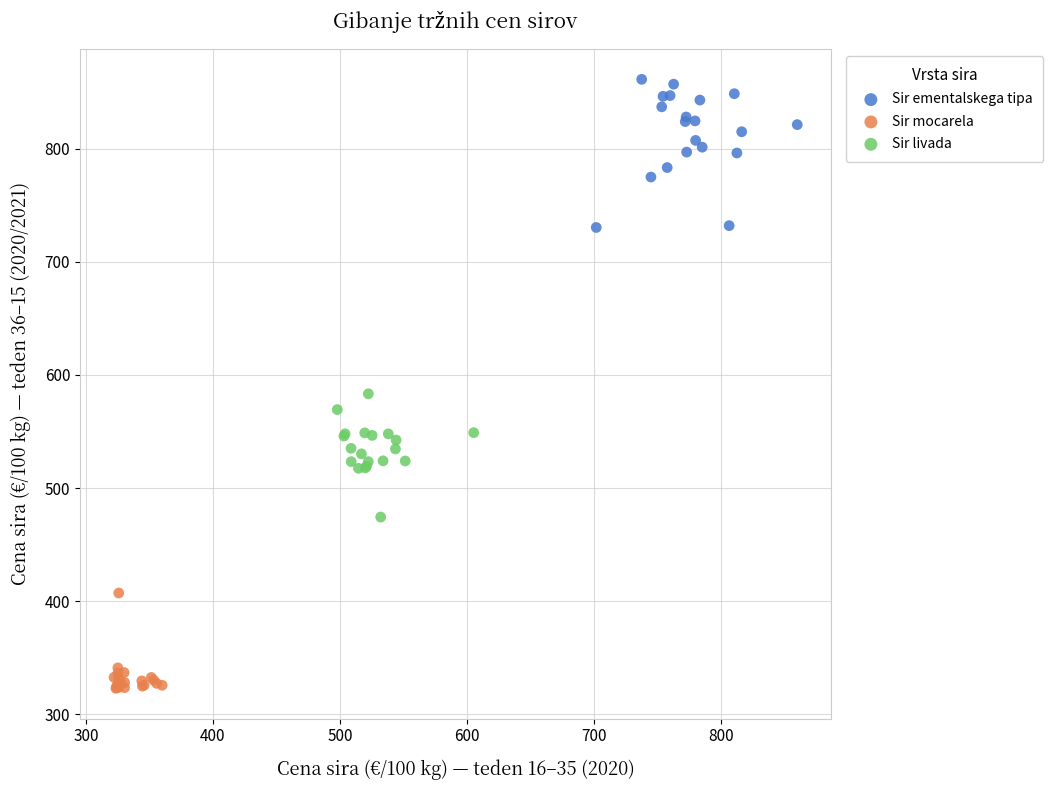

Which series has the widest spread of Y values?

Sir ementalskega tipa